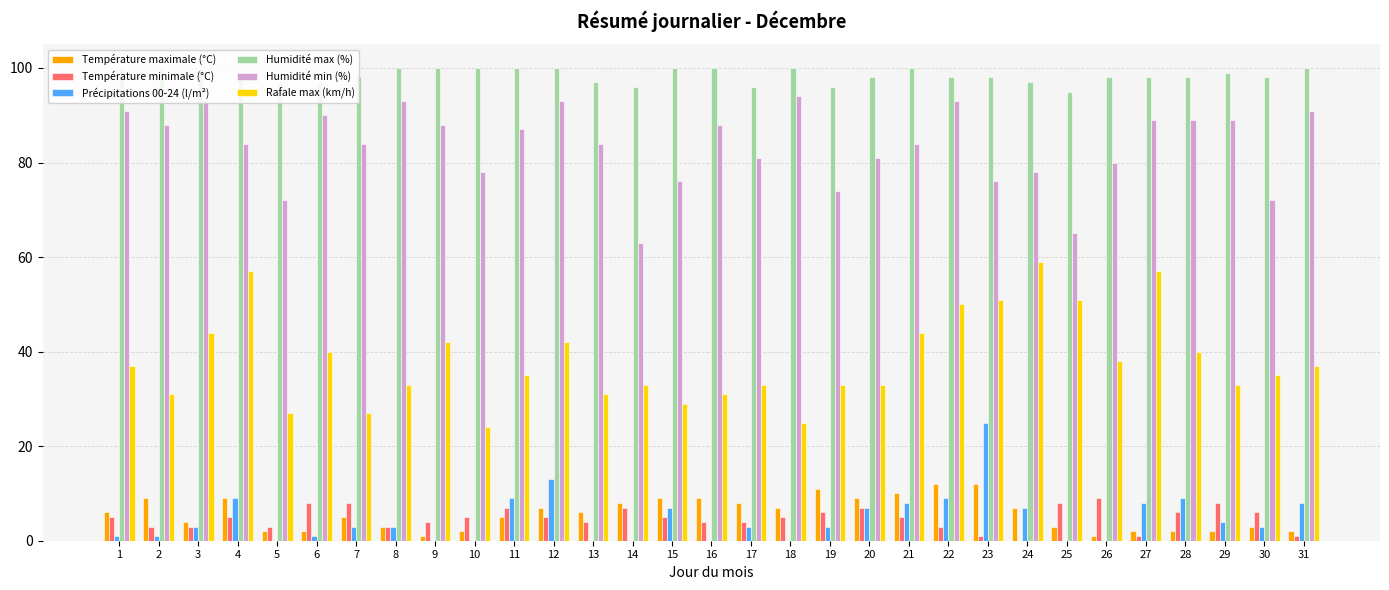

What is the greatest value displayed?

100